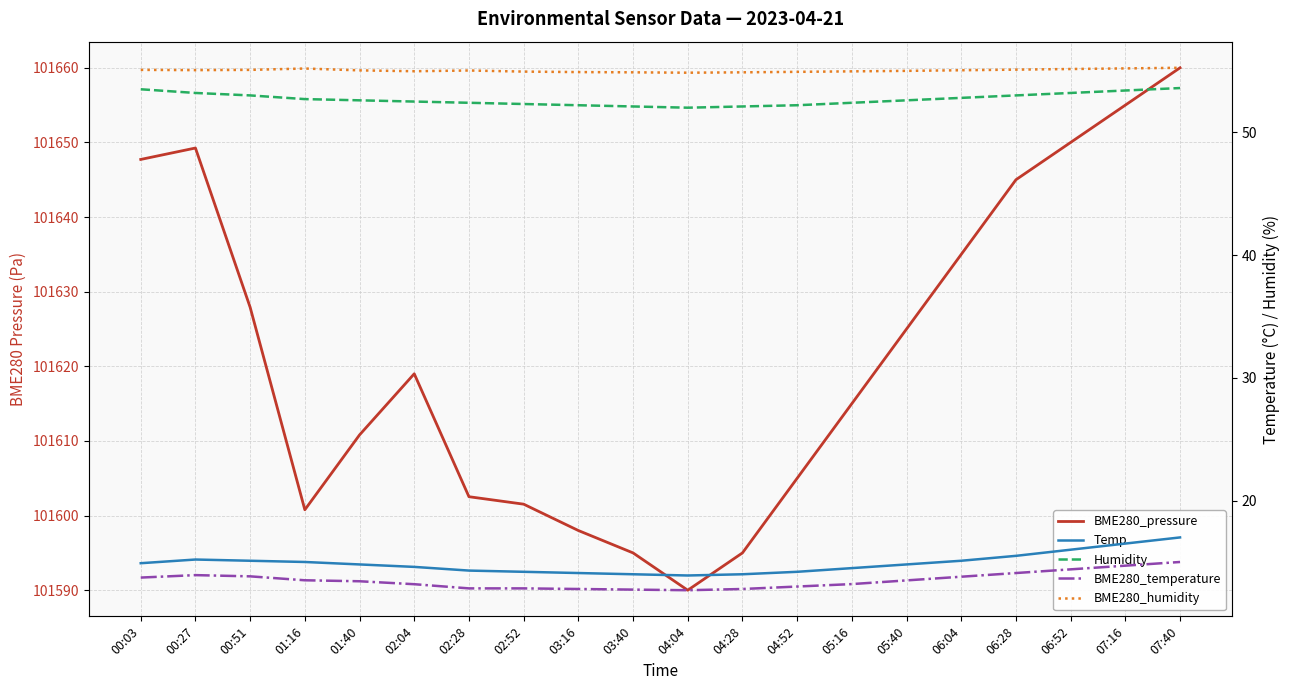

What are all the series names shown in the legend?

BME280_pressure, Temp, Humidity, BME280_temperature, BME280_humidity